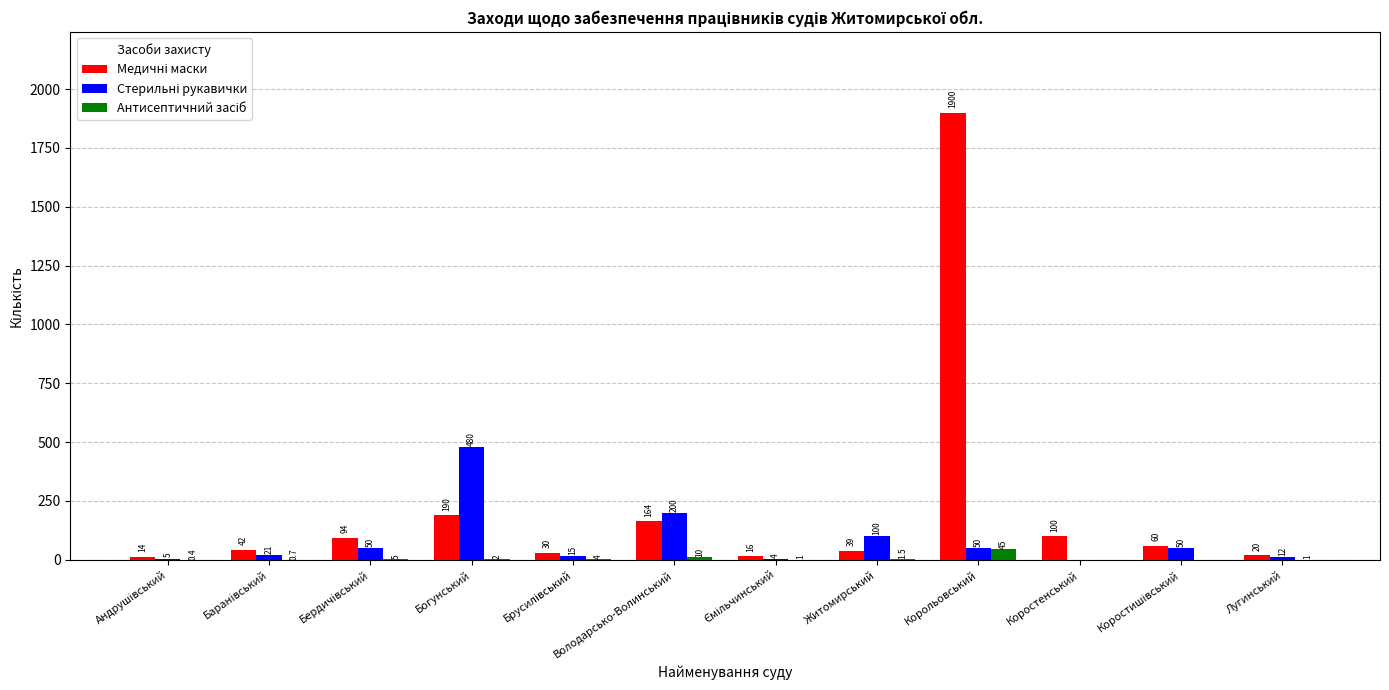

At which category is the sum across all series the highest?

Корольовський